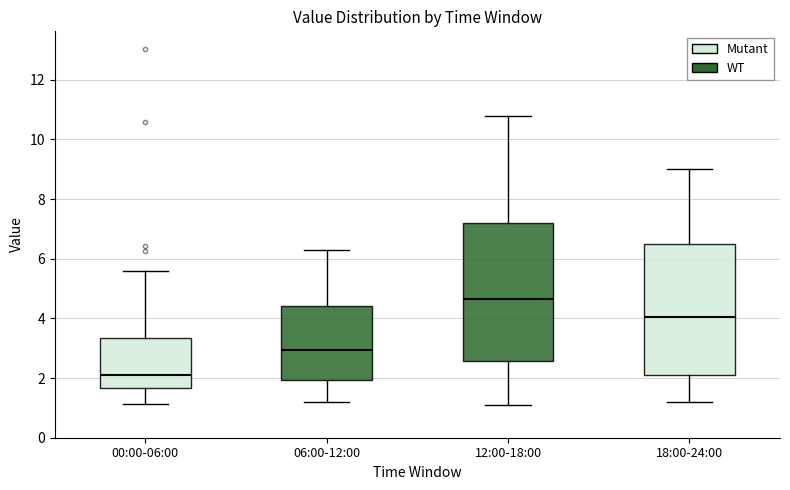

Which box's median line is the lowest?

00:00-06:00